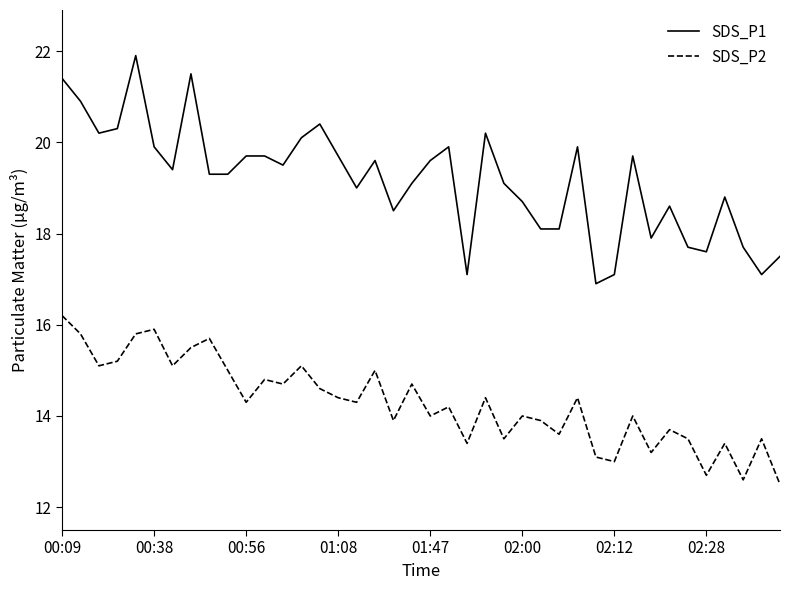

List the series in order of their overall mean, lowest first.

SDS_P2, SDS_P1